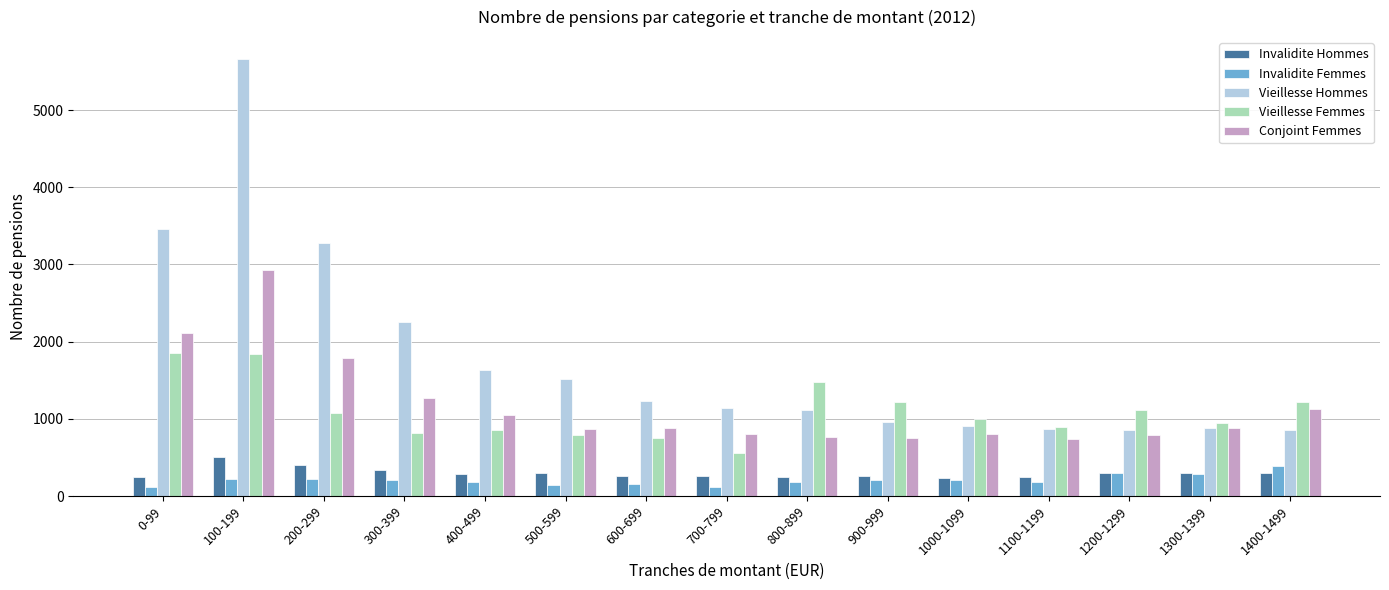

What is the lowest value of the Vieillesse Hommes series?

853